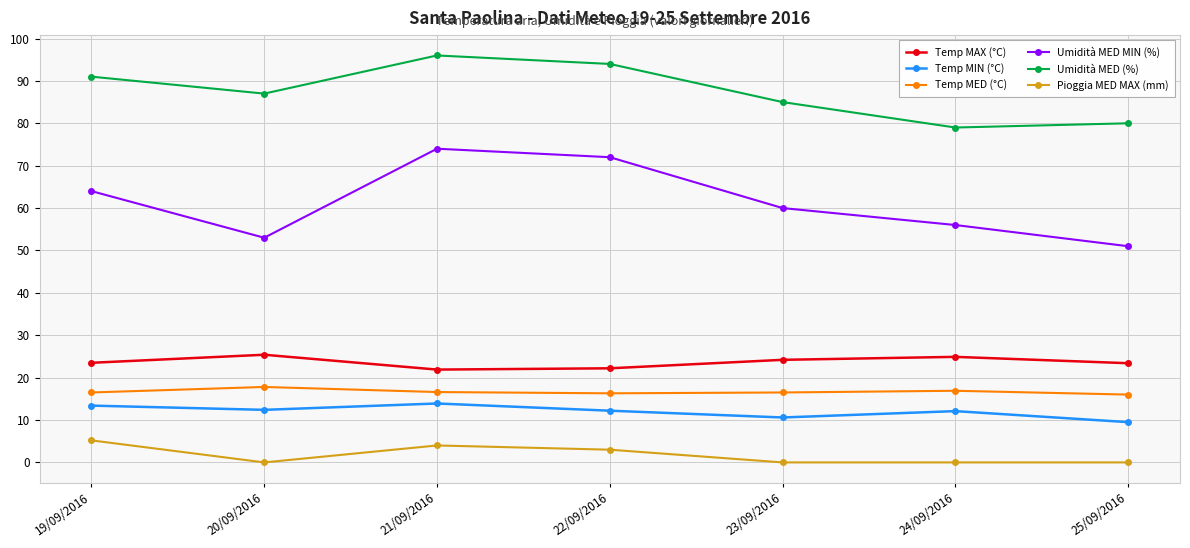

True or false: Temp MIN (°C) and Pioggia MED MAX (mm) intersect in this chart.

False